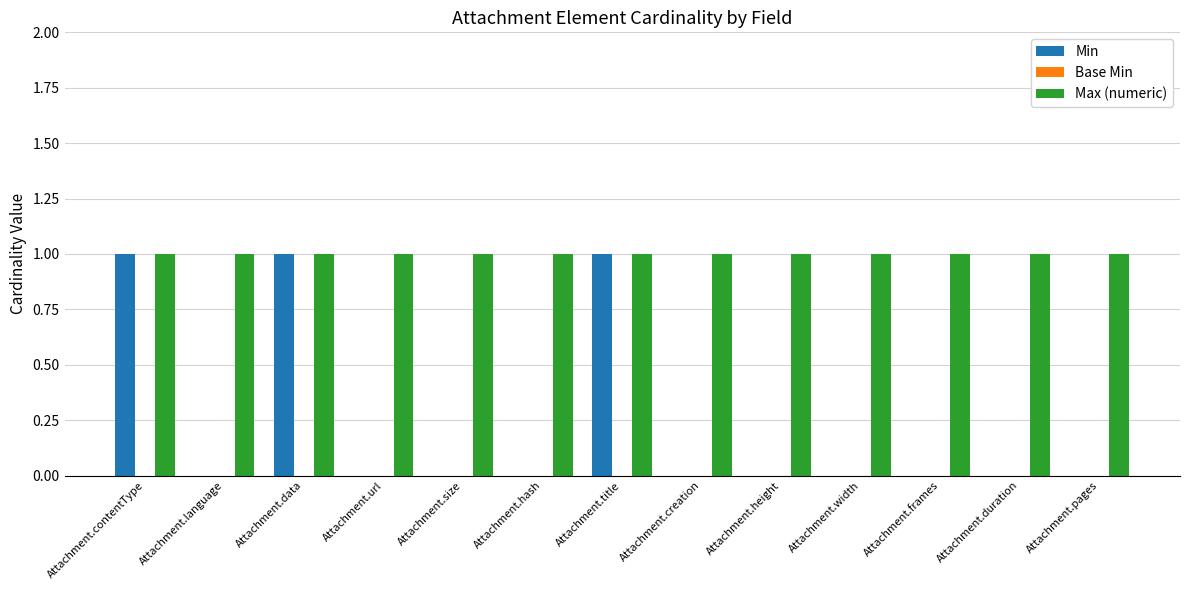

Are the bars horizontal?

No